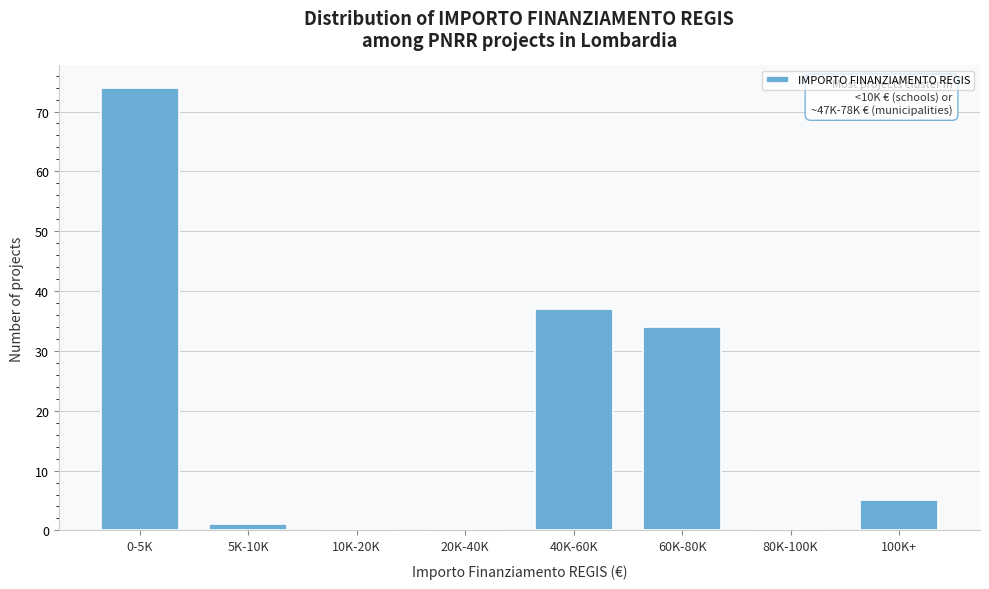

Reading left to right, extract all data points from this chart.

0-5K=74	5K-10K=1	10K-20K=0	20K-40K=0	40K-60K=37	60K-80K=34	80K-100K=0	100K+=5